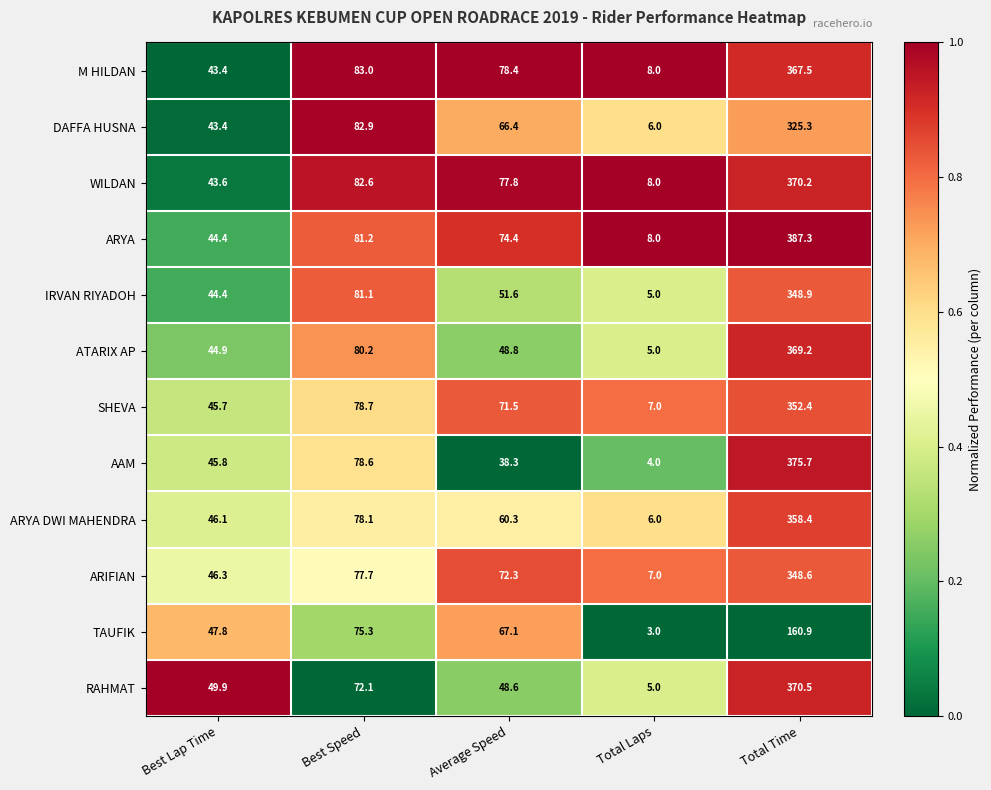

The ARYA series shows 387.3 at Total Time. True or false?

True